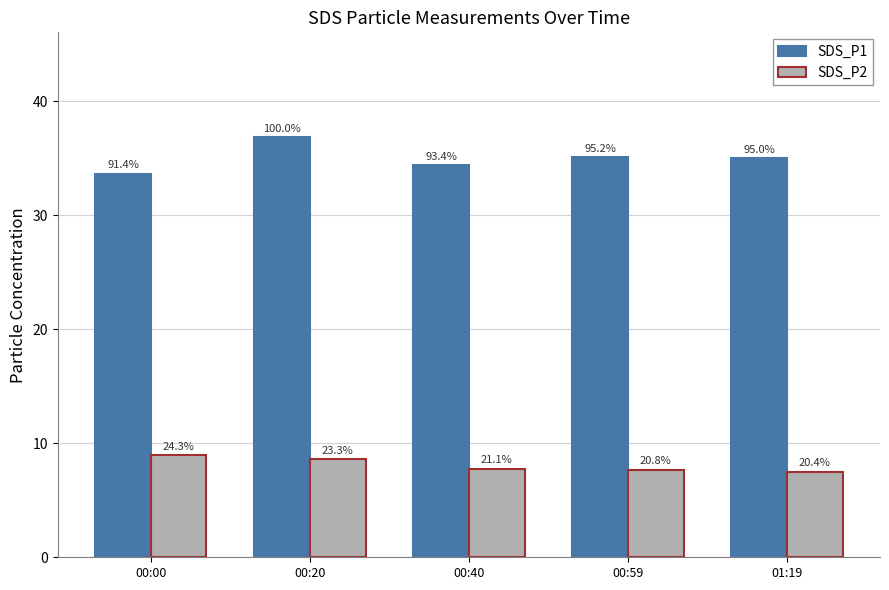

At 00:20, list the series in order from smallest to largest.

SDS_P2, SDS_P1